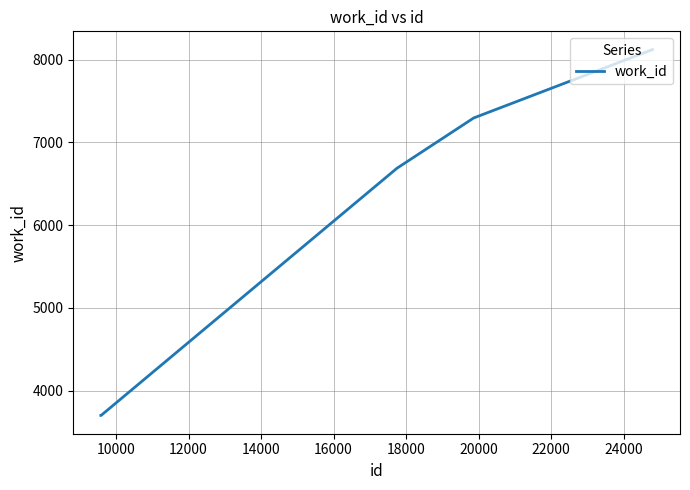

What is the difference between the maximum and minimum values?

4422